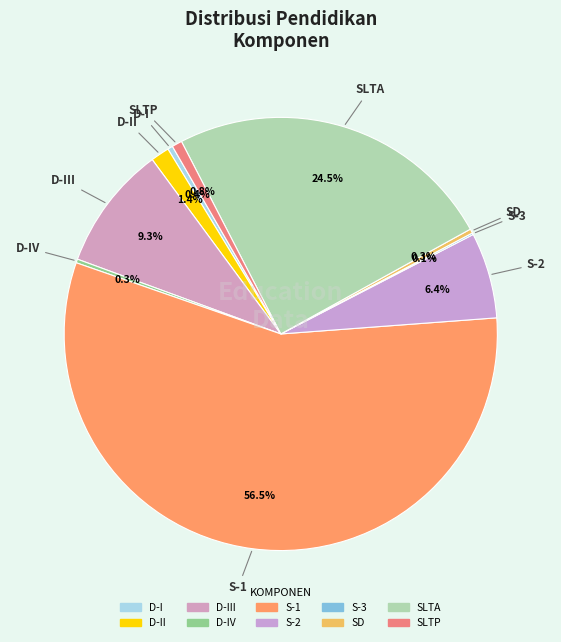

To the nearest percent, what is the difference between the largest and smallest slice percentages?

56%